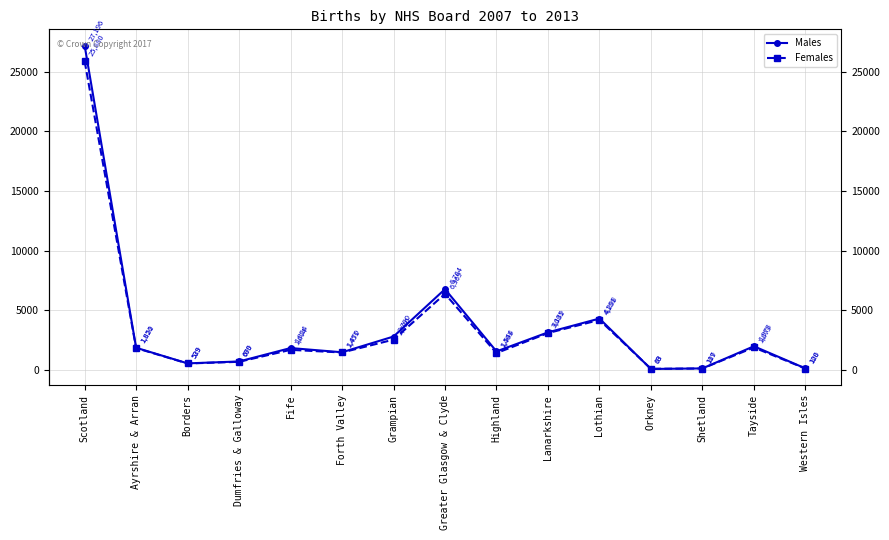

How many interior local peaks does the Males series have?

4